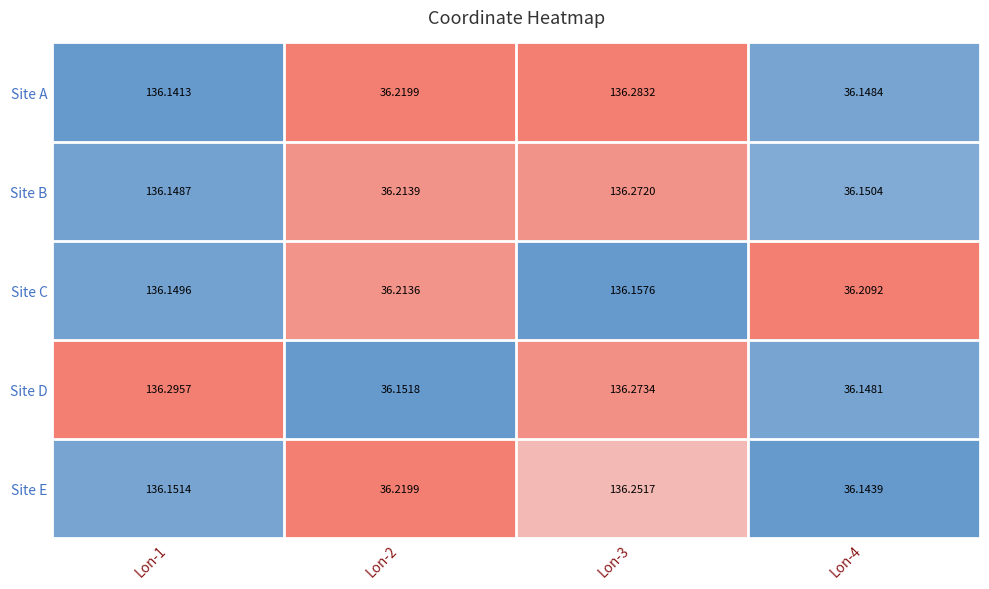

Which series has the largest total across all categories?

Site D